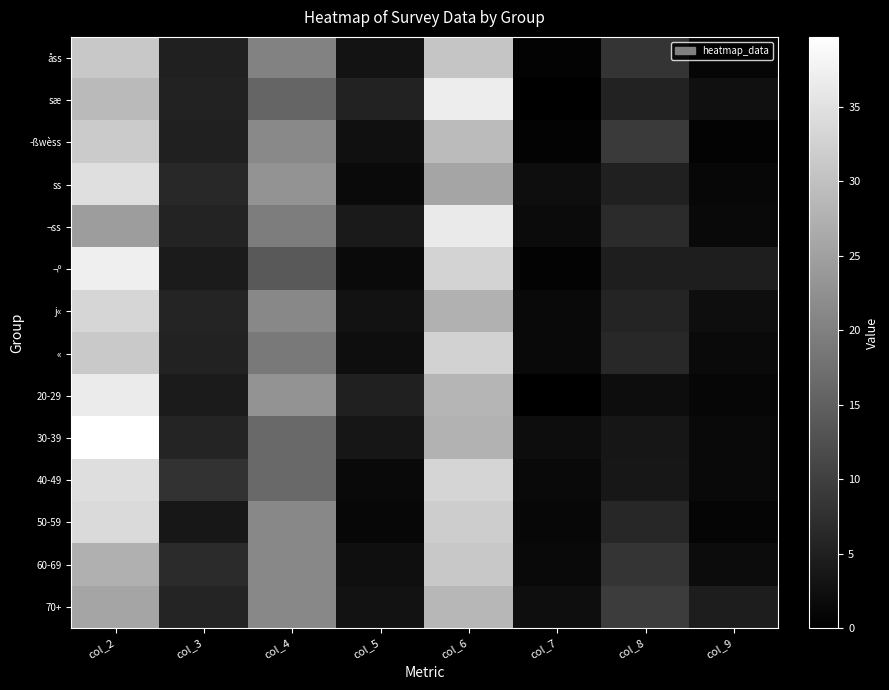

Reading left to right, extract all data points from this chart.

åss: col_2=31.1	col_3=5.2	col_4=20.2	col_5=3.1	col_6=30.6	col_7=0.5	col_8=8.3	col_9=1.0
sæ: col_2=28.9	col_3=5.3	col_4=15.8	col_5=5.3	col_6=36.8	col_7=0.0	col_8=5.3	col_9=2.6
­ßwèss: col_2=31.6	col_3=5.2	col_4=21.3	col_5=2.6	col_6=29.0	col_7=0.6	col_8=9.0	col_9=0.6
ss: col_2=34.6	col_3=6.4	col_4=23.0	col_5=1.7	col_6=25.7	col_7=2.2	col_8=5.2	col_9=1.2
¬ss: col_2=24.5	col_3=5.5	col_4=19.5	col_5=4.1	col_6=36.4	col_7=1.8	col_8=6.8	col_9=1.4
¬º: col_2=37.2	col_3=4.2	col_4=14.1	col_5=1.6	col_6=33.0	col_7=0.5	col_8=4.7	col_9=4.7
j«: col_2=33.3	col_3=5.7	col_4=21.2	col_5=2.8	col_6=27.6	col_7=1.5	col_8=5.7	col_9=2.2
«: col_2=31.3	col_3=5.4	col_4=19.0	col_5=2.2	col_6=32.6	col_7=1.4	col_8=6.3	col_9=1.6
20-29: col_2=36.5	col_3=4.2	col_4=22.9	col_5=5.2	col_6=28.1	col_7=0.0	col_8=2.1	col_9=1.0
30-39: col_2=39.7	col_3=5.7	col_4=16.3	col_5=3.5	col_6=27.7	col_7=2.1	col_8=3.5	col_9=1.4
40-49: col_2=34.5	col_3=7.9	col_4=16.5	col_5=1.4	col_6=33.1	col_7=1.4	col_8=3.6	col_9=1.4
50-59: col_2=33.9	col_3=3.7	col_4=21.2	col_5=1.2	col_6=31.8	col_7=1.2	col_8=6.1	col_9=0.8
60-69: col_2=27.3	col_3=6.7	col_4=21.1	col_5=2.4	col_6=31.1	col_7=1.4	col_8=8.1	col_9=1.9
70+: col_2=25.7	col_3=5.6	col_4=21.2	col_5=2.8	col_6=28.5	col_7=2.2	col_8=9.5	col_9=4.5